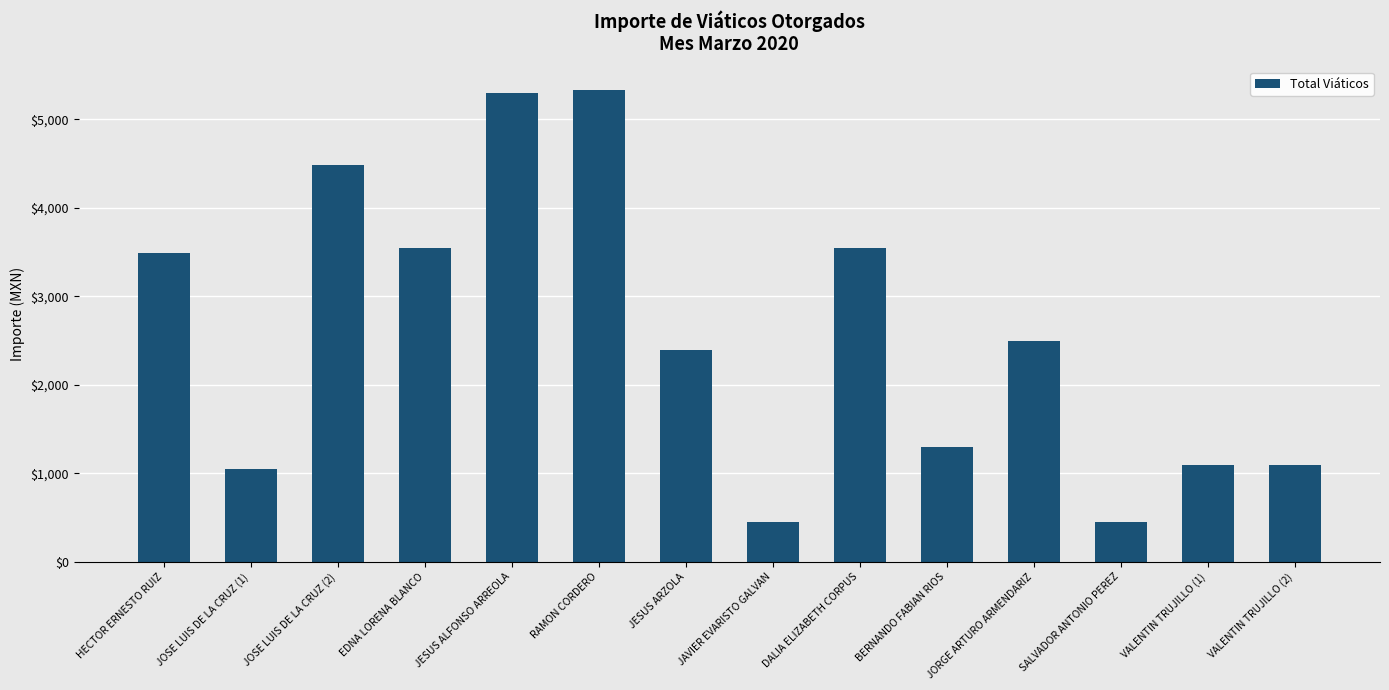

What is the difference between the maximum and minimum values?

4881.3